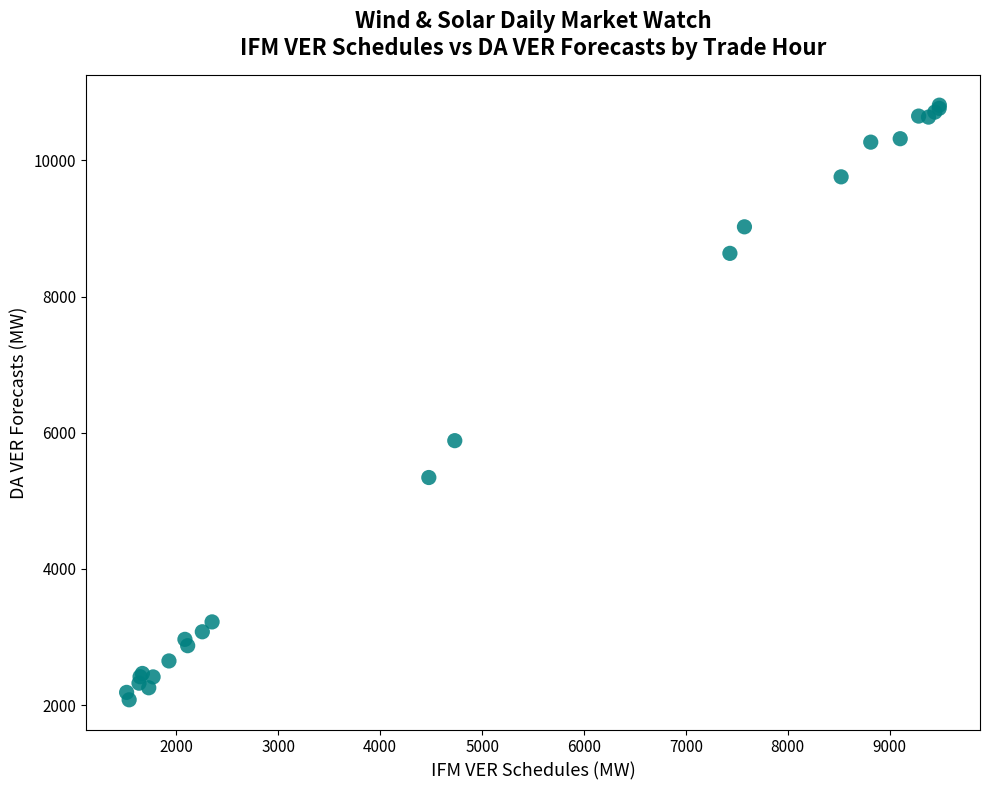

What Y value in the scatter plot is closest to 6443?

5882.9